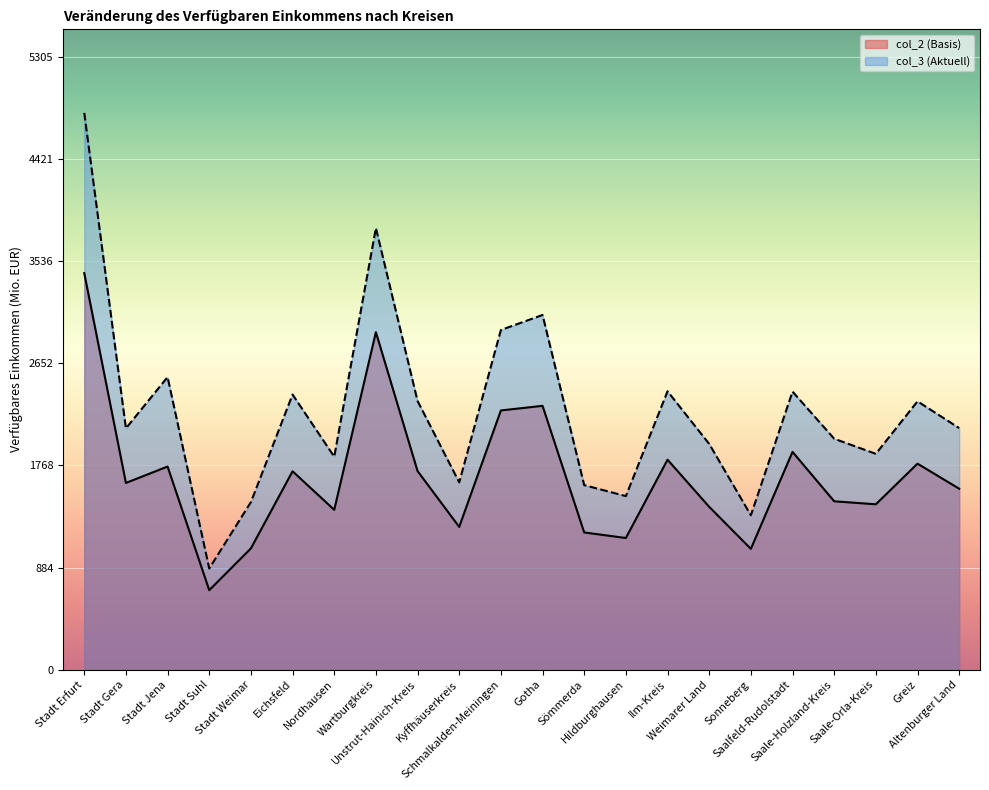

True or false: col_2 (Basis) has more than 1 interior local peaks.

True